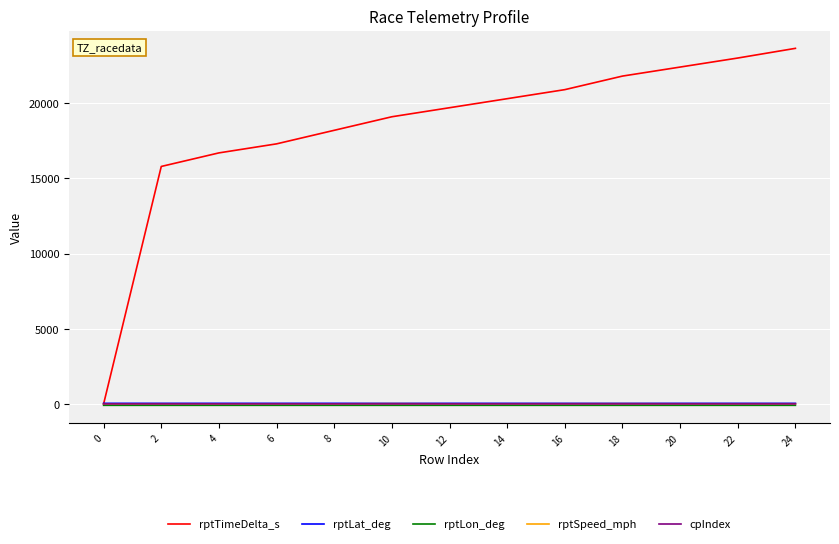

Which series has the widest spread of values?

rptTimeDelta_s